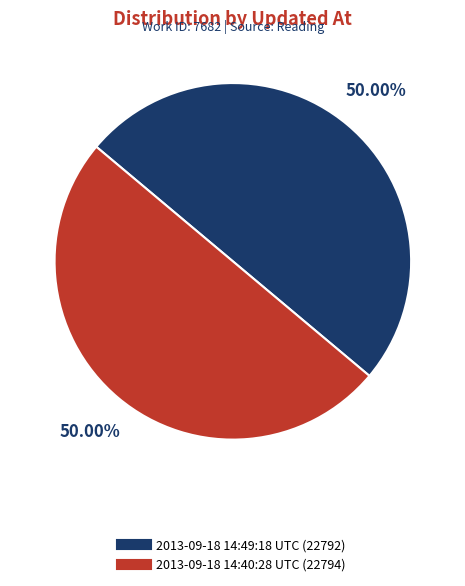

What is the ratio of the value at 2013-09-18 14:49:18 UTC to the value at 2013-09-18 14:40:28 UTC?

1.0